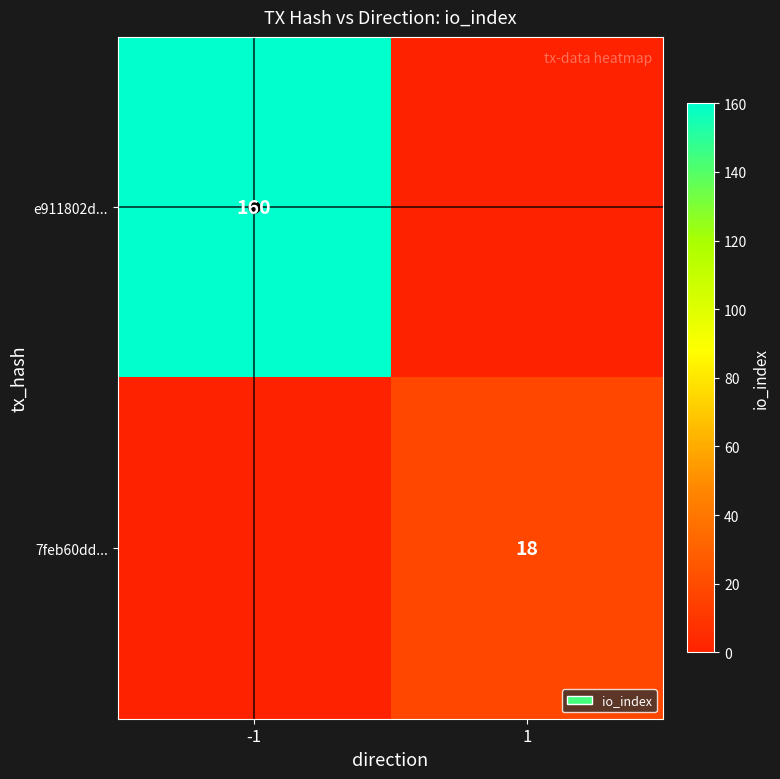

What is the total value across all series at -1?

160